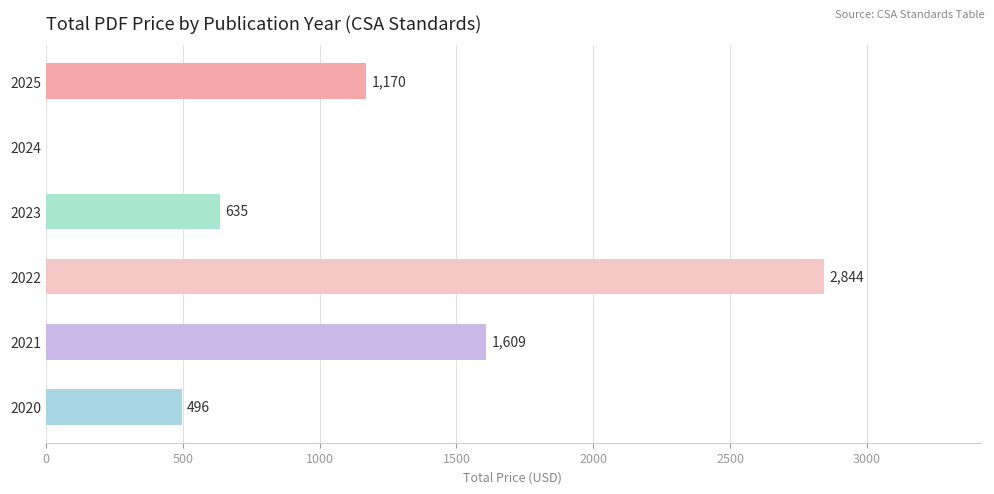

What is the maximum value shown in the chart?

2844